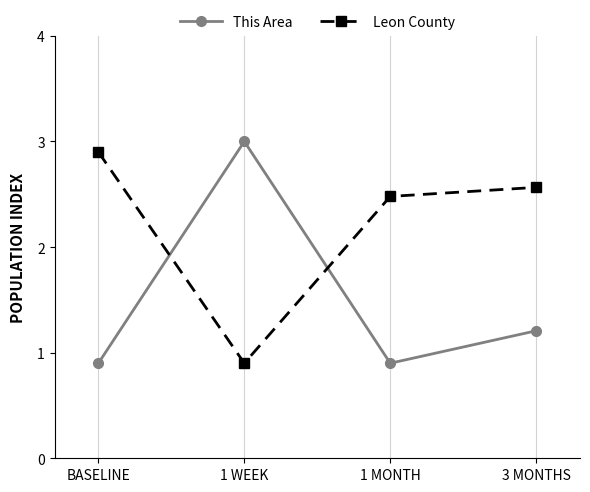

How many data points in This Area are less than 1?

2